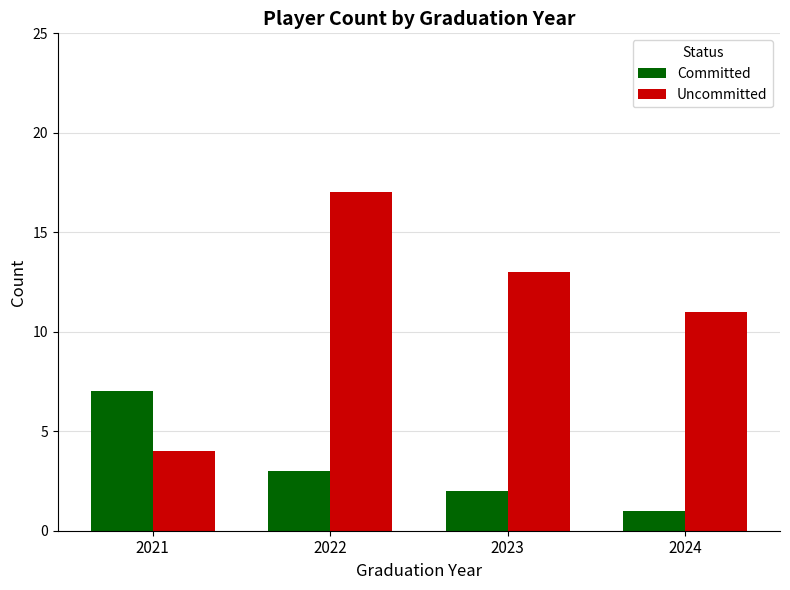

Which category has the lowest value across all series?

2024